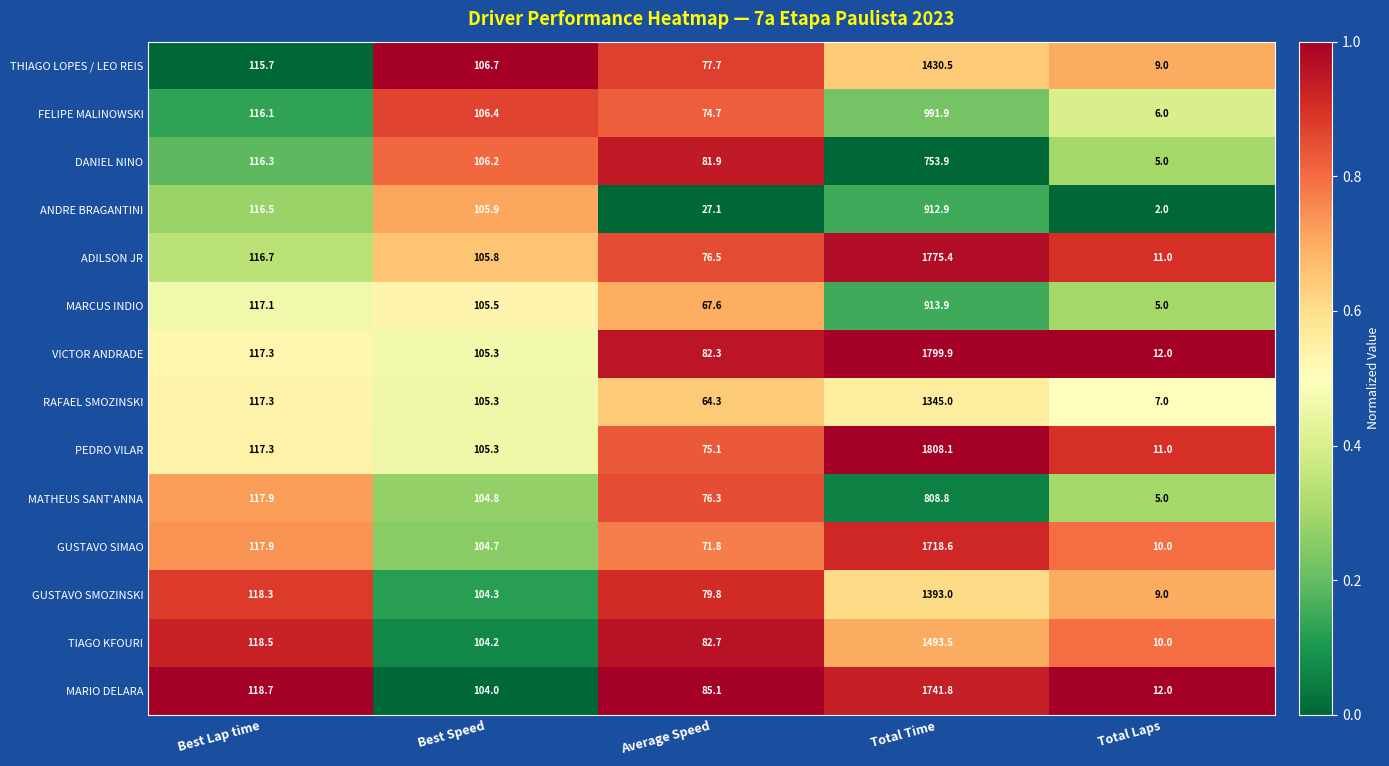

True or false: THIAGO LOPES / LEO REIS has a value of 139.8 at Average Speed.

False